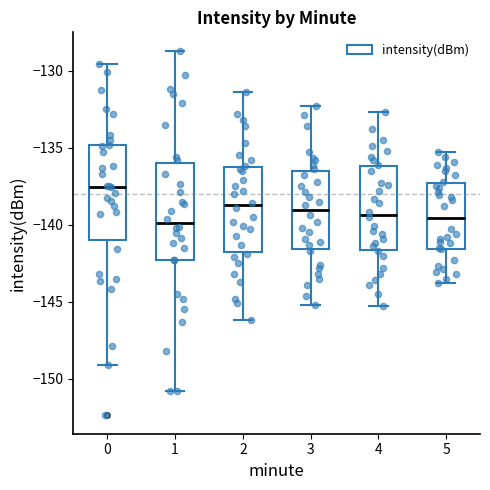

Reading left to right, transcribe this box plot: for each box, give where its median line is, the range the box spans, and where its two whiskers end, as read against the y-axis. The values are not printed on the chart, so give them approximately, as read against the axis.

0: median -137.5, box -141.0 to -135.0, whiskers -149.0 to -129.5
1: median -140.0, box -142.5 to -136.0, whiskers -151.0 to -128.5
2: median -138.5, box -141.5 to -136.0, whiskers -146.0 to -131.5
3: median -139.0, box -141.5 to -136.5, whiskers -145.0 to -132.5
4: median -139.5, box -141.5 to -136.0, whiskers -145.5 to -132.5
5: median -139.5, box -141.5 to -137.5, whiskers -144.0 to -135.5